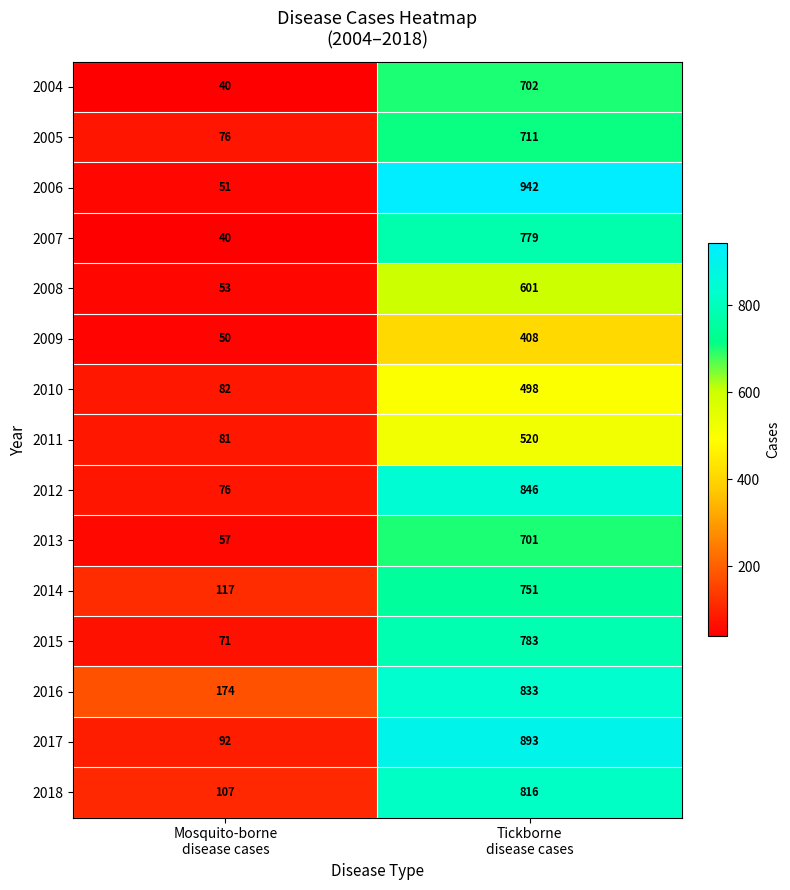

What is the difference between the maximum and minimum values in the 2012 series?

770